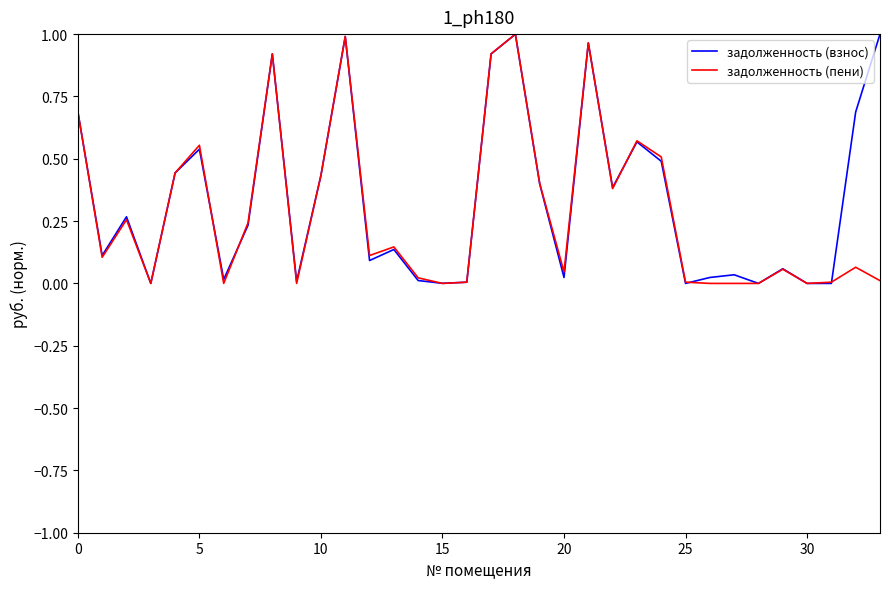

True or false: задолженность (взнос) has a value of 0.7 at 5.

False